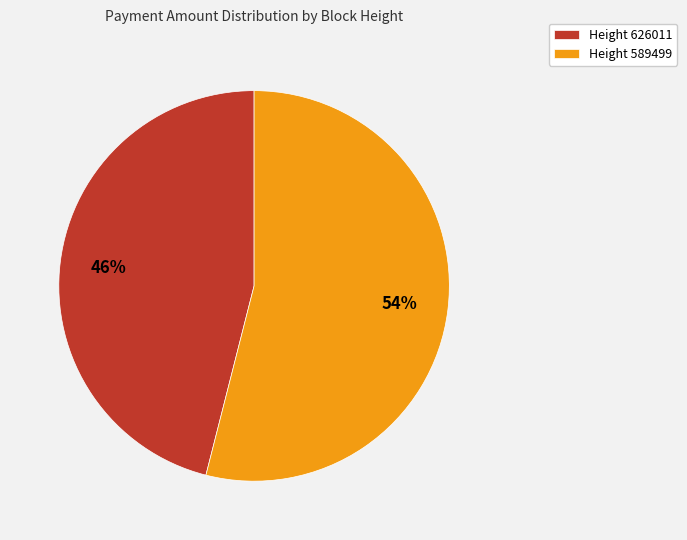

Which has a higher value, Height 626011 or Height 589499?

Height 589499